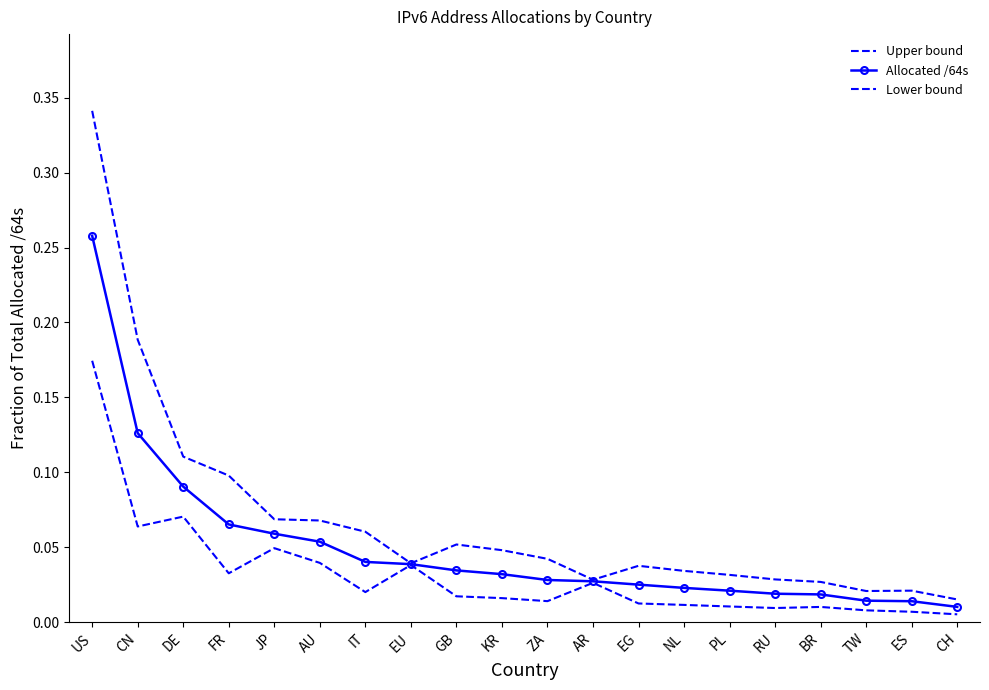

Reading right to left, what are all the values shown in this chart?

Upper bound: CH=0.0	ES=0.0	TW=0.0	BR=0.0	RU=0.0	PL=0.0	NL=0.0	EG=0.0	AR=0.0	ZA=0.0	KR=0.0	GB=0.1	EU=0.0	IT=0.1	AU=0.1	JP=0.1	FR=0.1	DE=0.1	CN=0.2	US=0.3
Allocated /64s: CH=0.0	ES=0.0	TW=0.0	BR=0.0	RU=0.0	PL=0.0	NL=0.0	EG=0.0	AR=0.0	ZA=0.0	KR=0.0	GB=0.0	EU=0.0	IT=0.0	AU=0.1	JP=0.1	FR=0.1	DE=0.1	CN=0.1	US=0.3
Lower bound: CH=0.0	ES=0.0	TW=0.0	BR=0.0	RU=0.0	PL=0.0	NL=0.0	EG=0.0	AR=0.0	ZA=0.0	KR=0.0	GB=0.0	EU=0.0	IT=0.0	AU=0.0	JP=0.0	FR=0.0	DE=0.1	CN=0.1	US=0.2